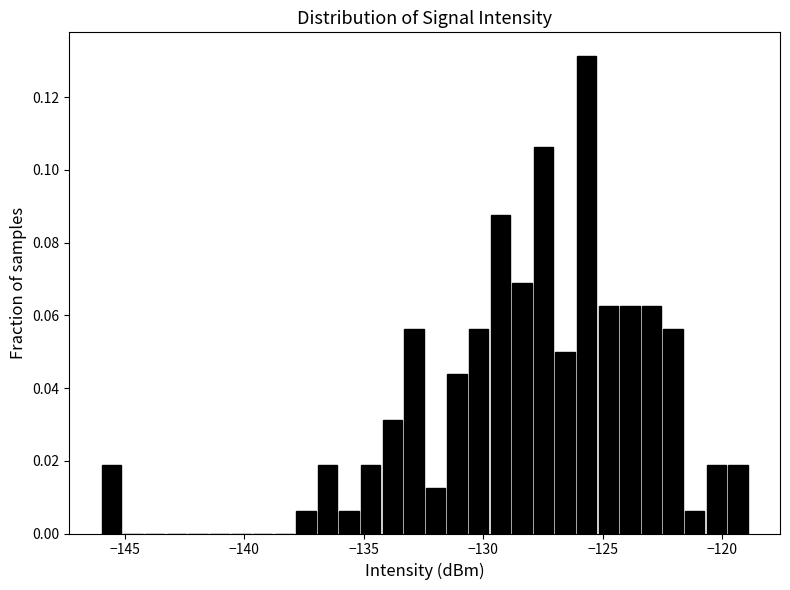

Around what value on the x-axis is the tallest bar? Give the approximate position of its centre, as read against the axis.

-125.5